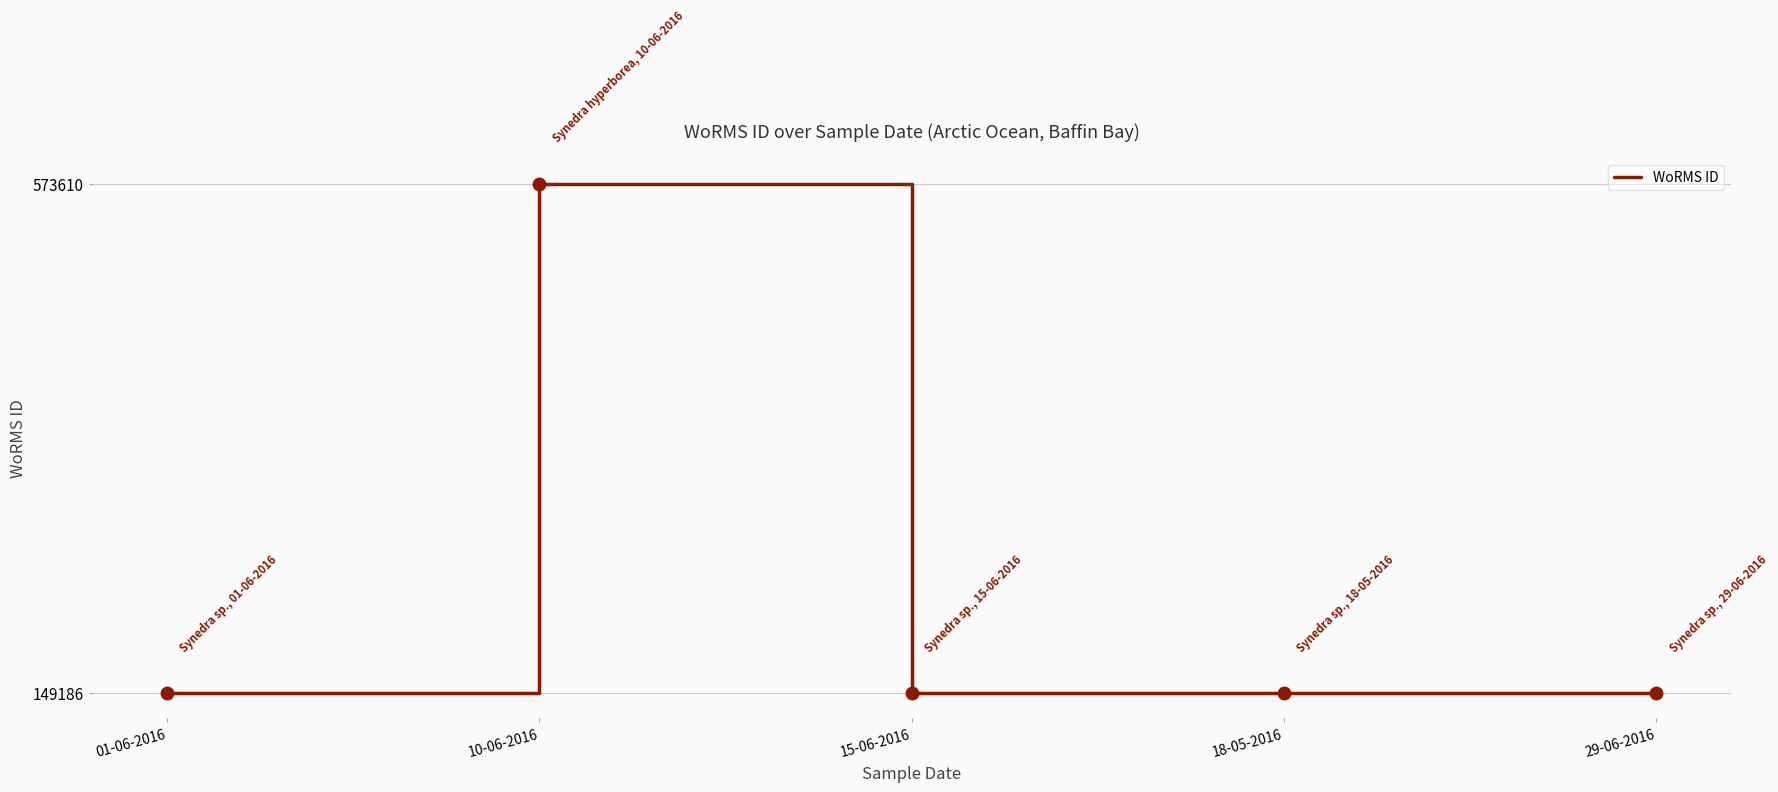

Approximately how many times larger is the value at 15-06-2016 compared to 29-06-2016?

1.0